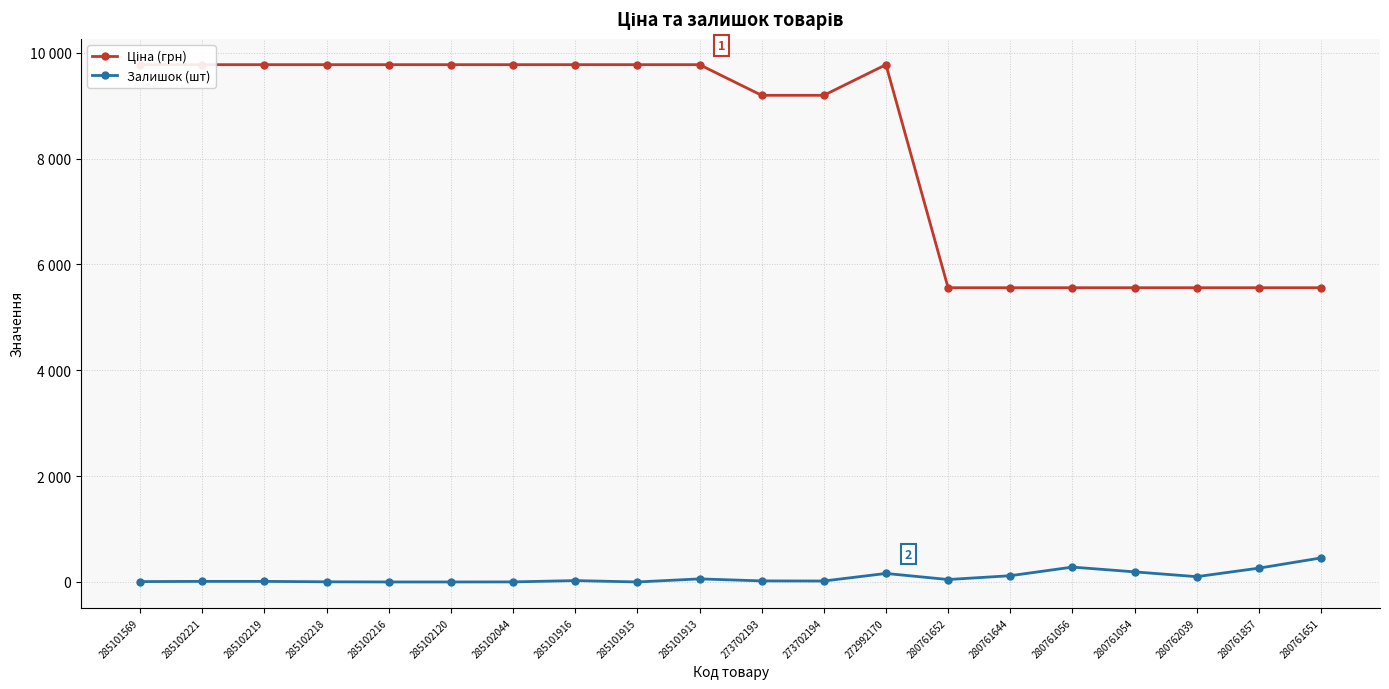

How many positive values does the Залишок (шт) series have?

17